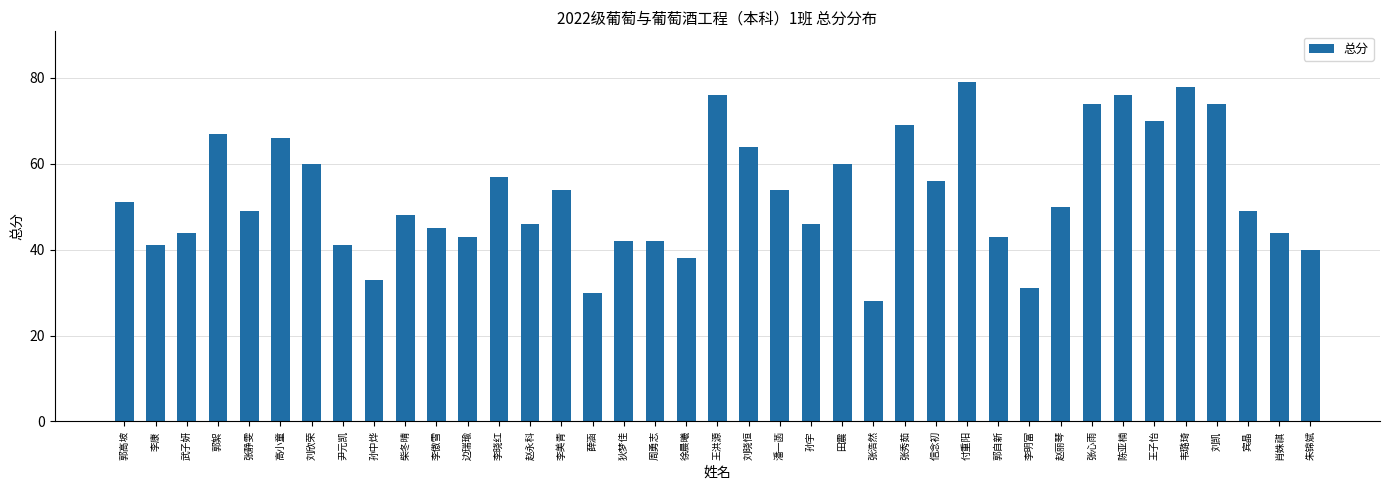

The chart shows a value of 78 at 韦璐琦. True or false?

True